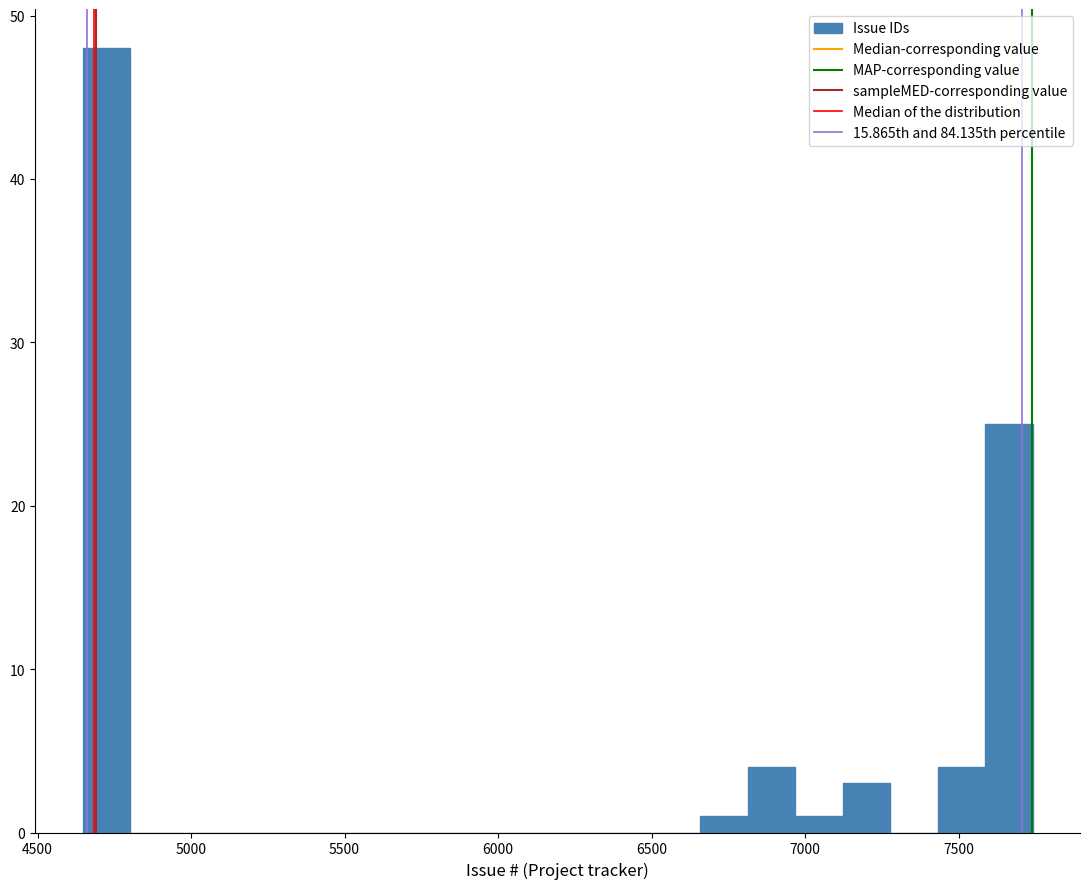

Read against the x-axis, roughly where is the centre of the tallest bar?

4700